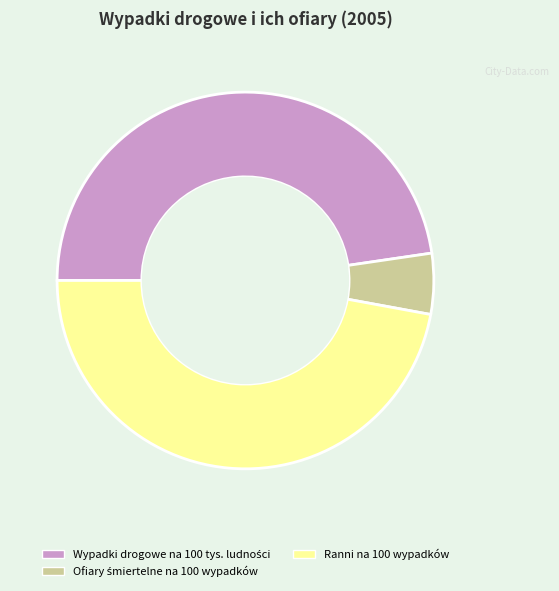

Is there any slice that represents more than half of the pie?

No